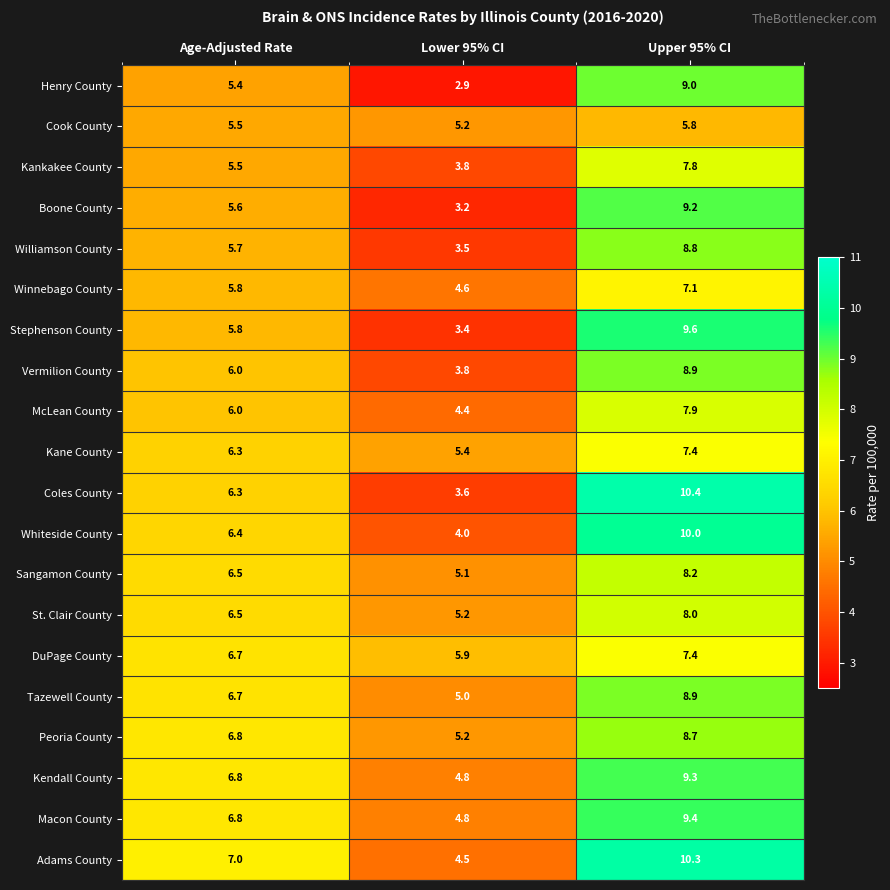

The value of Stephenson County at Age-Adjusted Rate is 5.8. True or false?

True